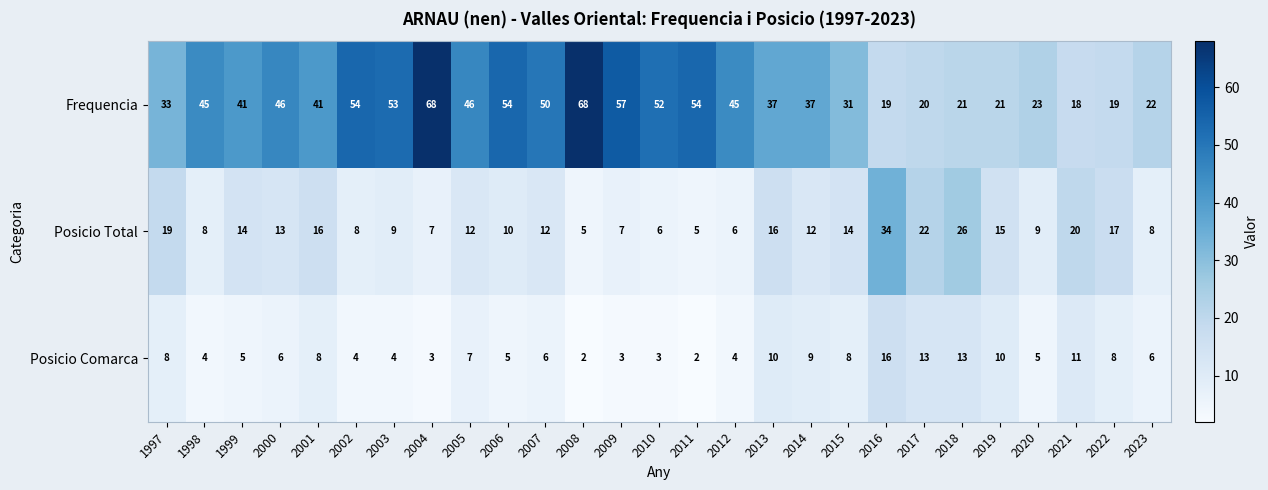

Which series has the largest total across all categories?

Frequencia